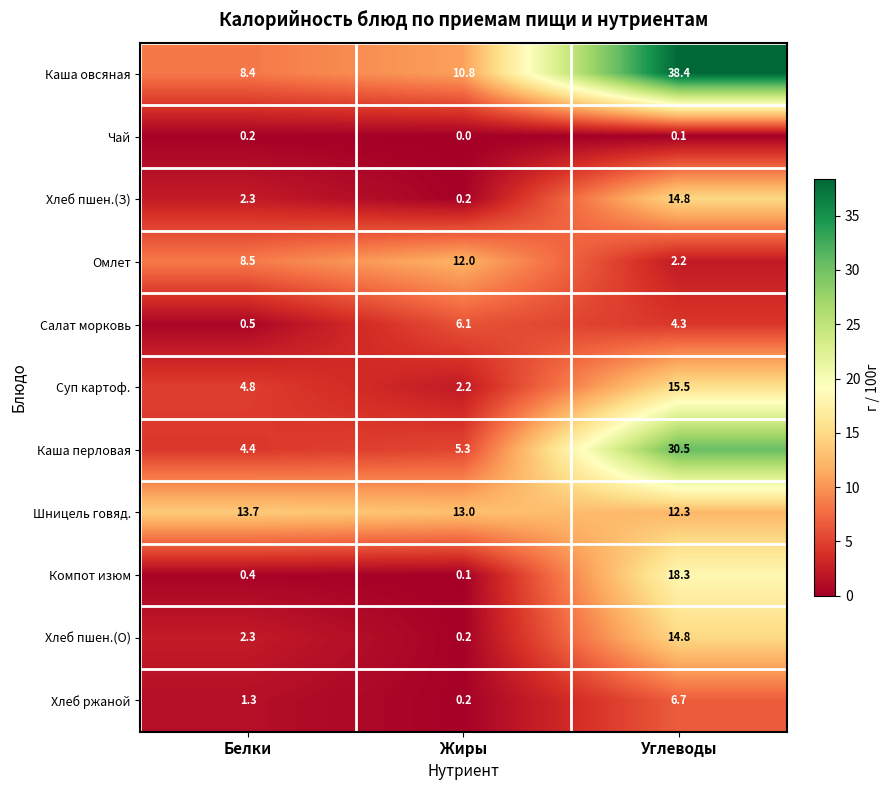

Read the Салат морковь value at Углеводы.

4.3